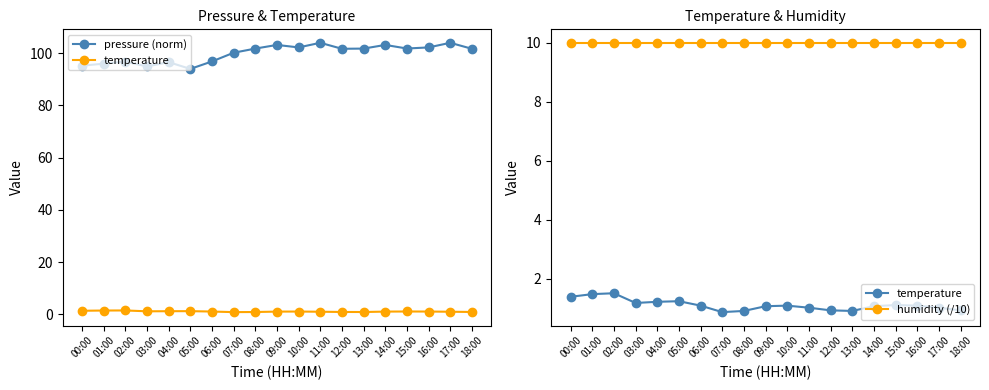

At 08:00, list the series in order from smallest to largest.

temperature, humidity (/10), pressure (norm)